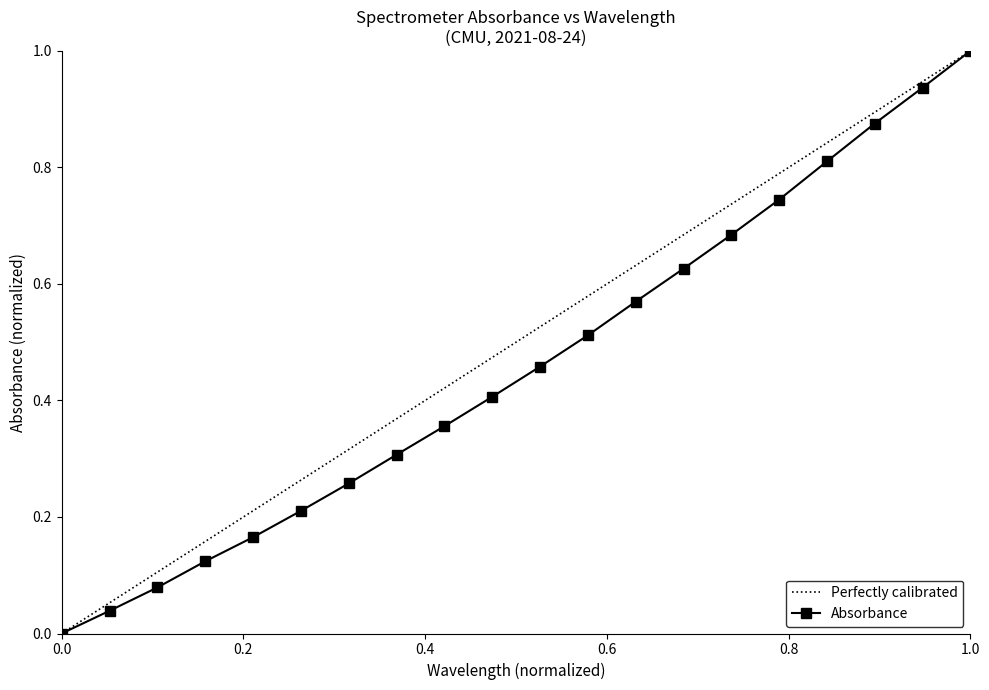

True or false: Absorbance has more than 0 interior local peaks.

False